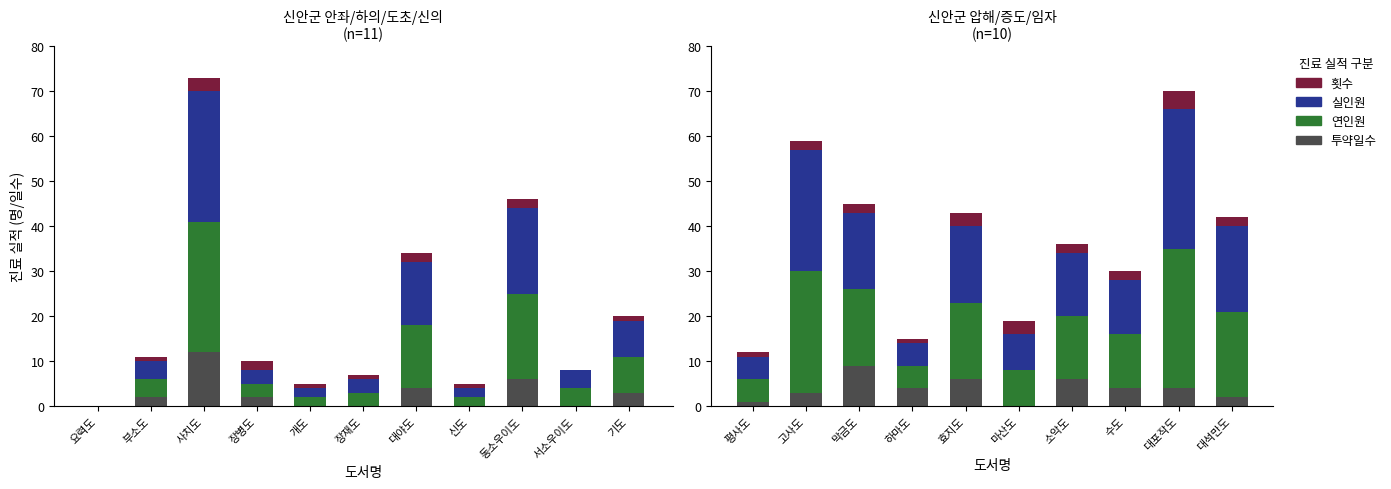

What is the difference between the maximum and second lowest values in the 실인원 series?

26